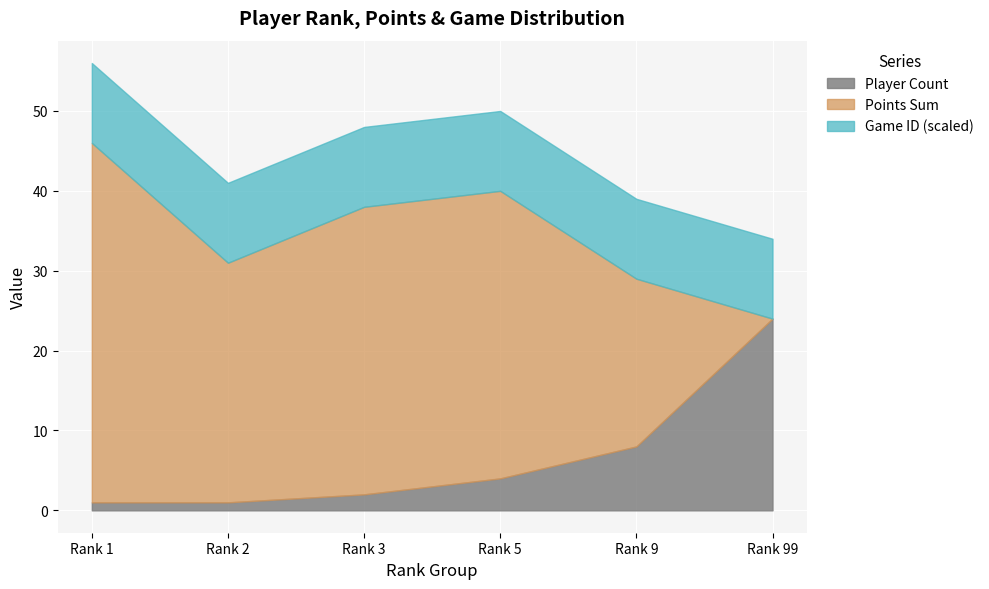

Where is Player Count nearest to the value 12?

Rank 9